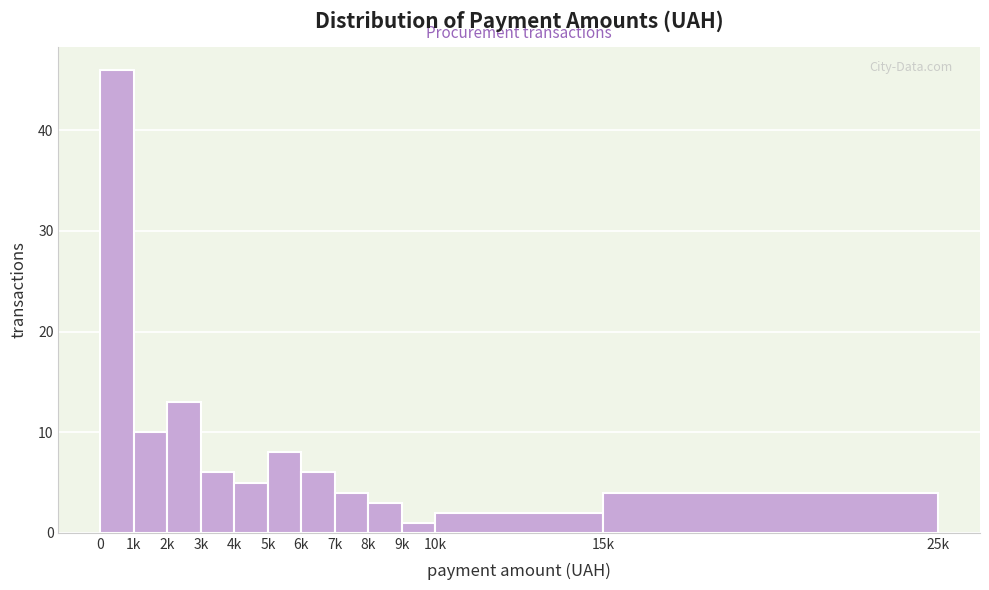

Reading left to right, transcribe all the data shown in this chart.

46	10	13	6	5	8	6	4	3	1	2	4